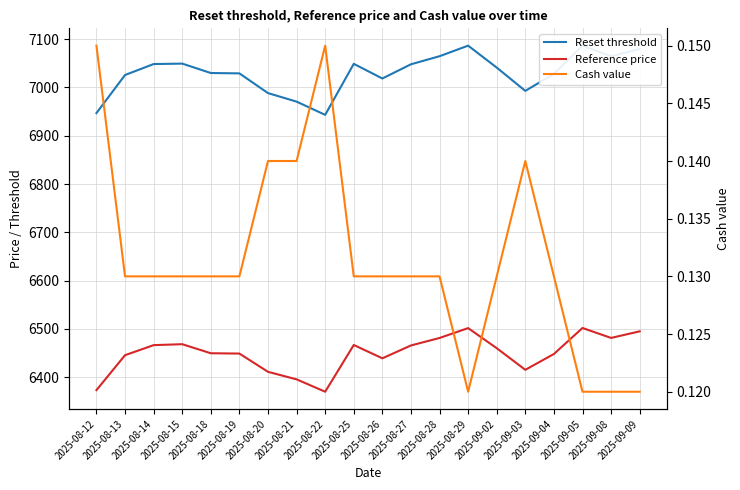

How many interior local peaks does the Reset threshold series have?

4